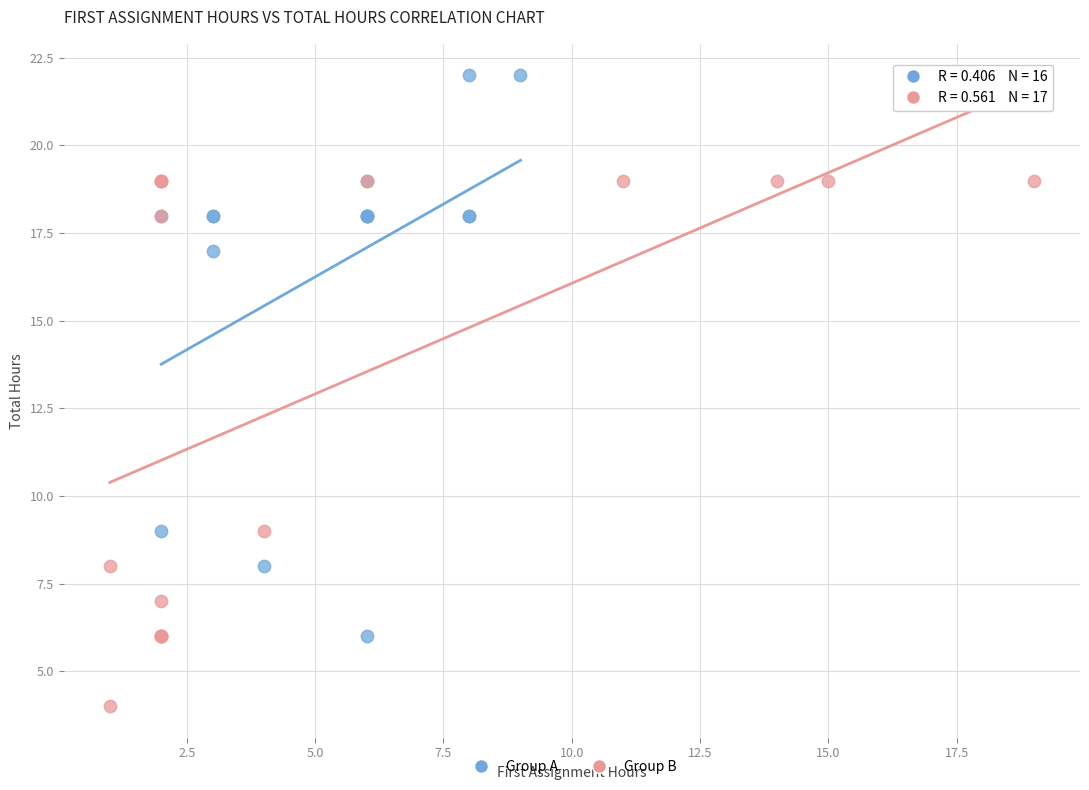

Which series reaches the minimum Y coordinate?

Group B